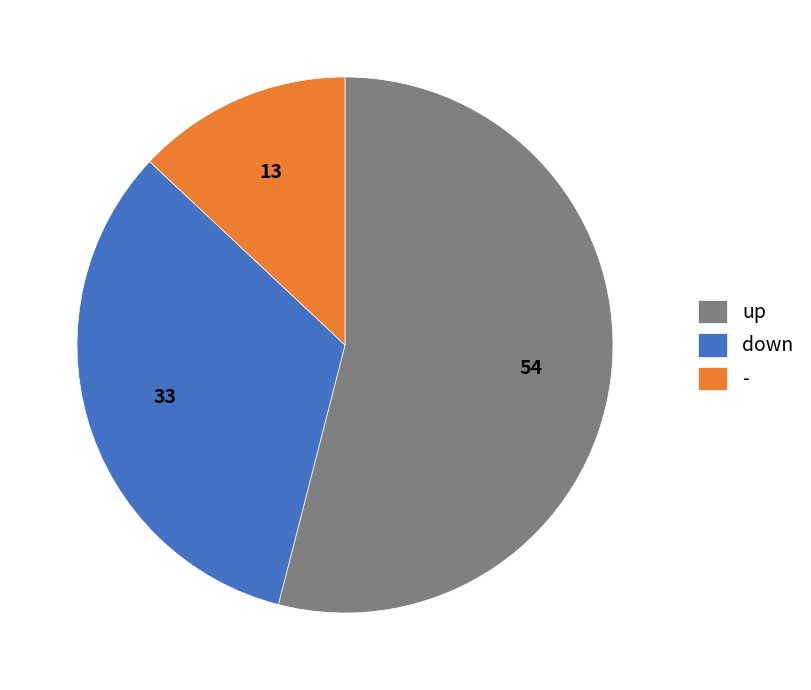

Is it true that down is 33% of the pie?

True